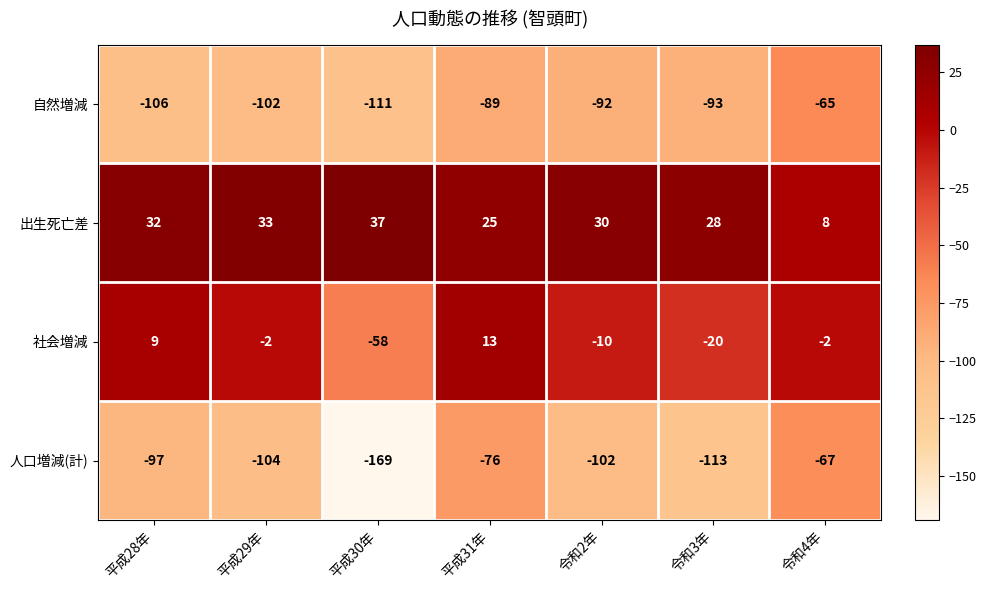

True or false: 自然増減 has a value of -41 at 平成31年.

False